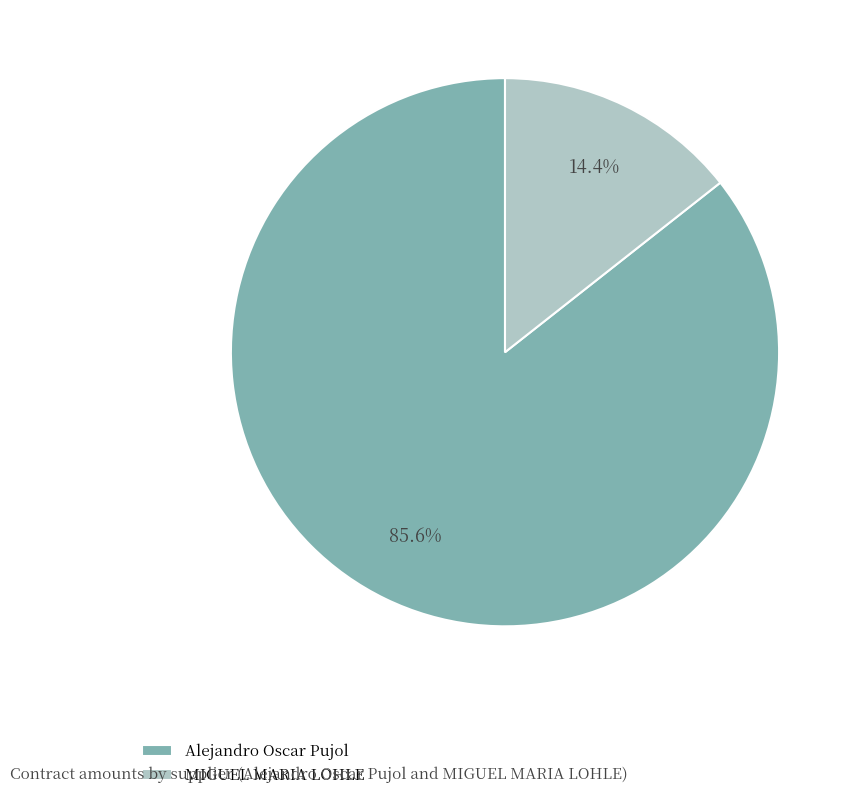

Rank the categories by value from highest to lowest.

Alejandro Oscar Pujol, MIGUEL MARIA LOHLE